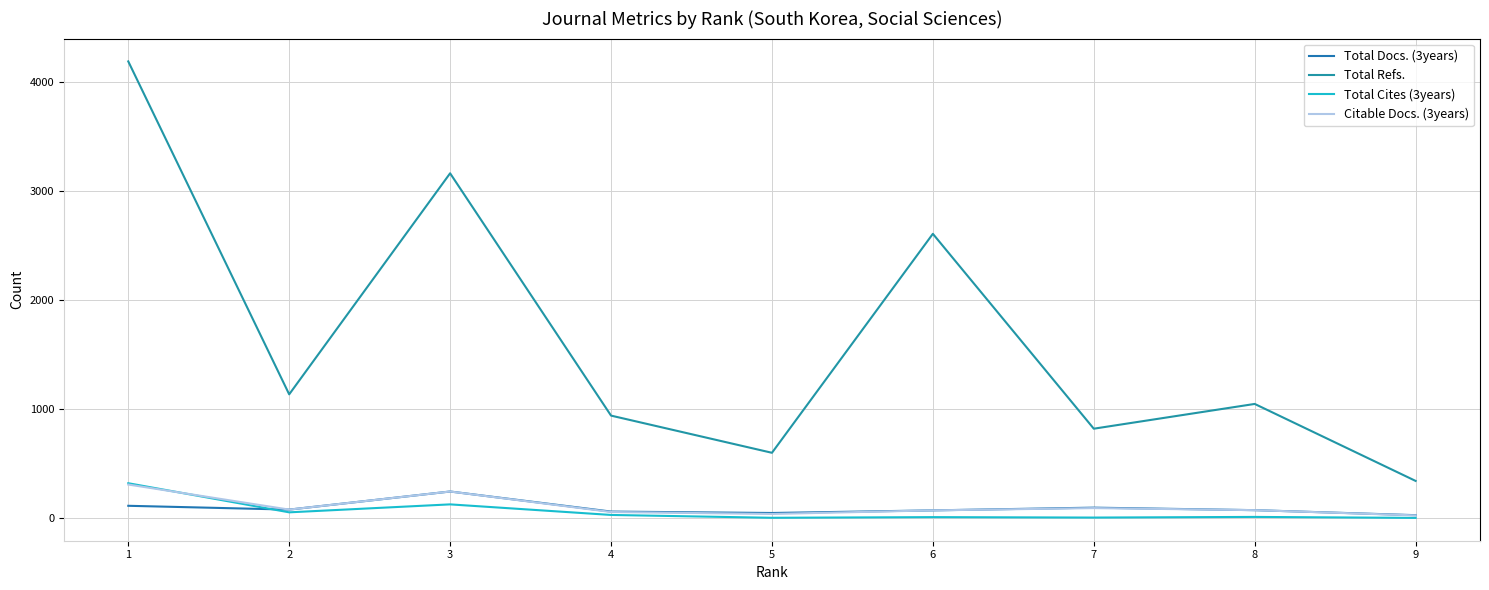

What is the maximum value shown in the chart?

4190